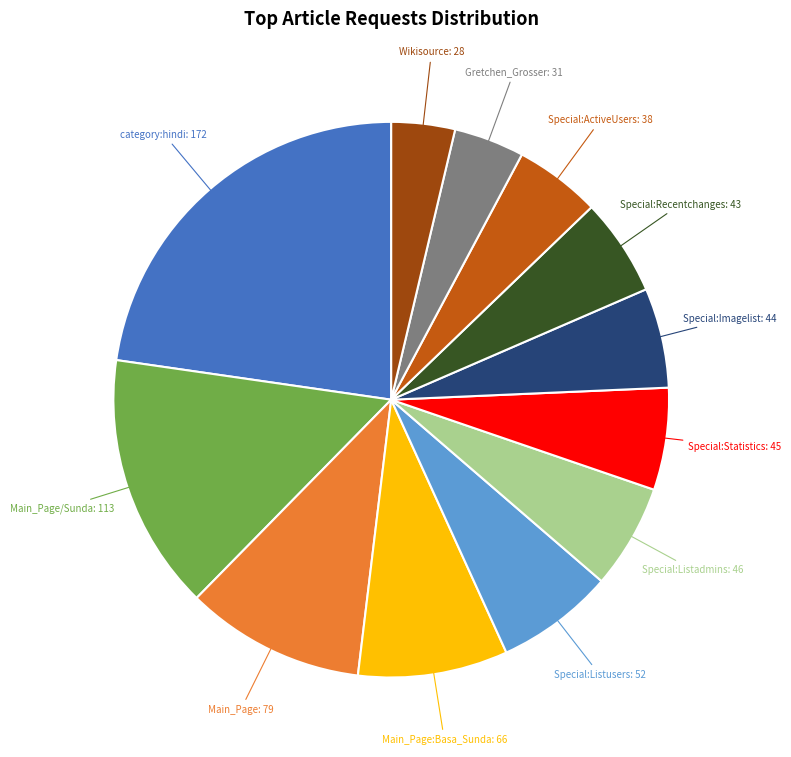

Is there any slice that represents more than half of the pie?

No